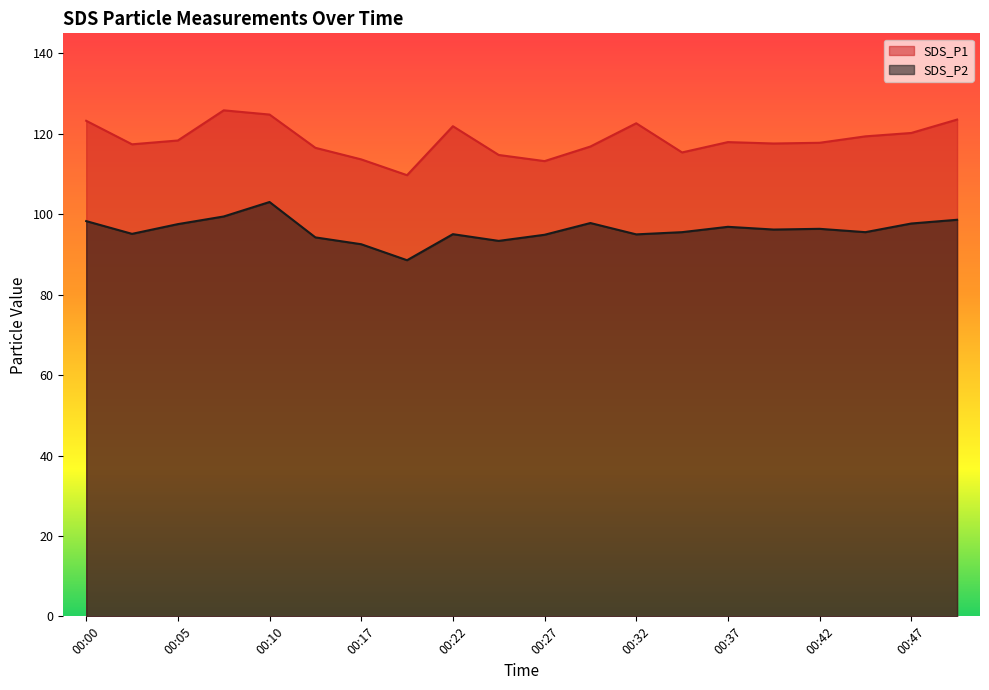

In SDS_P2, how many points are lower than both neighbors (excluding endpoints)?

6